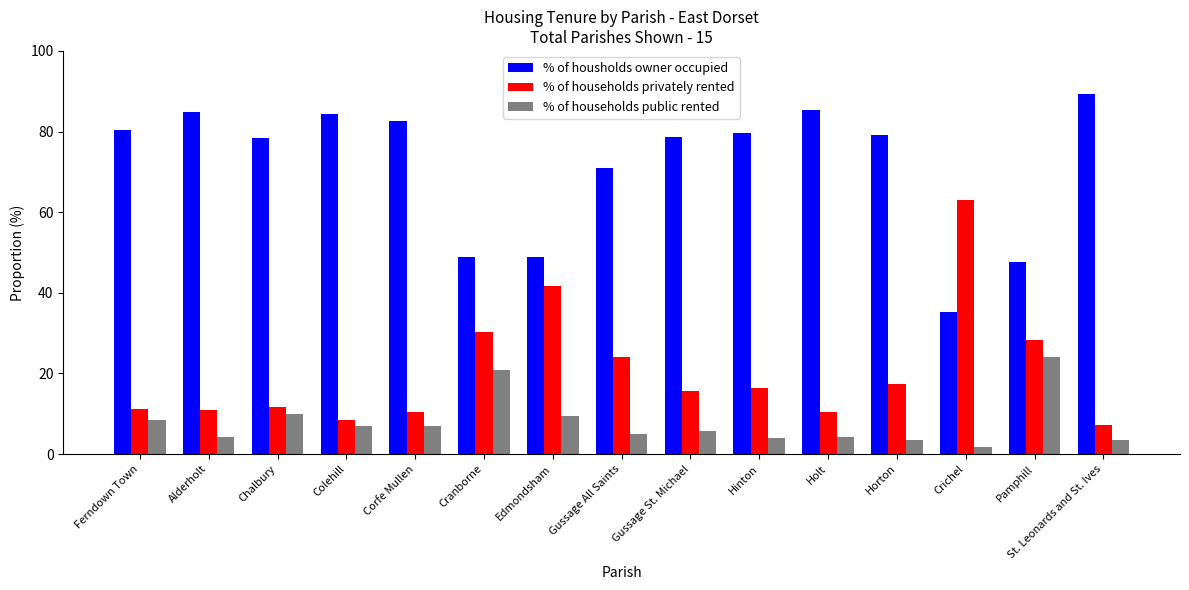

What is the label of the 8th bar from the right?

Gussage All Saints